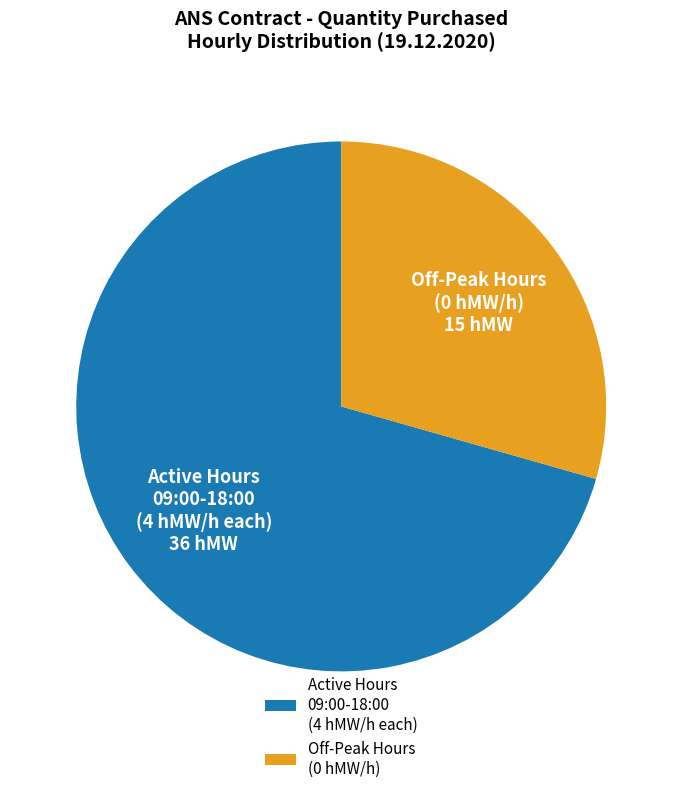

What is the smallest slice in the pie chart?

Off-Peak Hours (0 hMW/h)